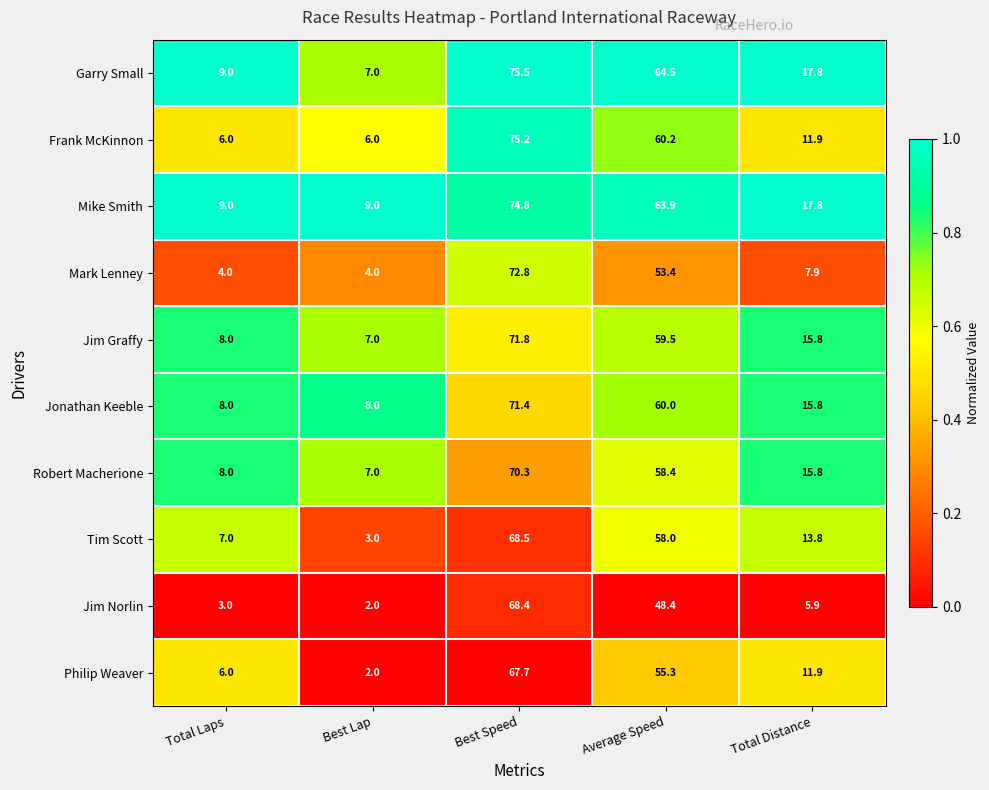

At how many categories does at least one series exceed 7?

5